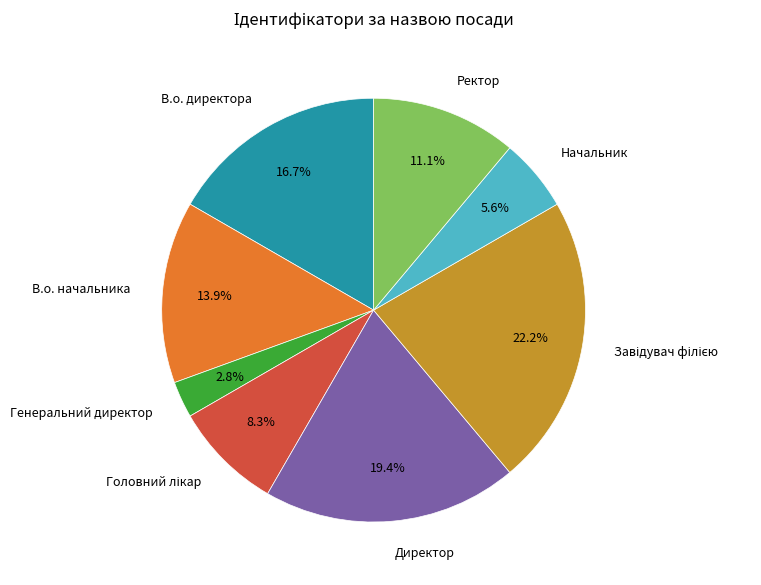

What is the total percentage of Начальник and Ректор?

16.7%